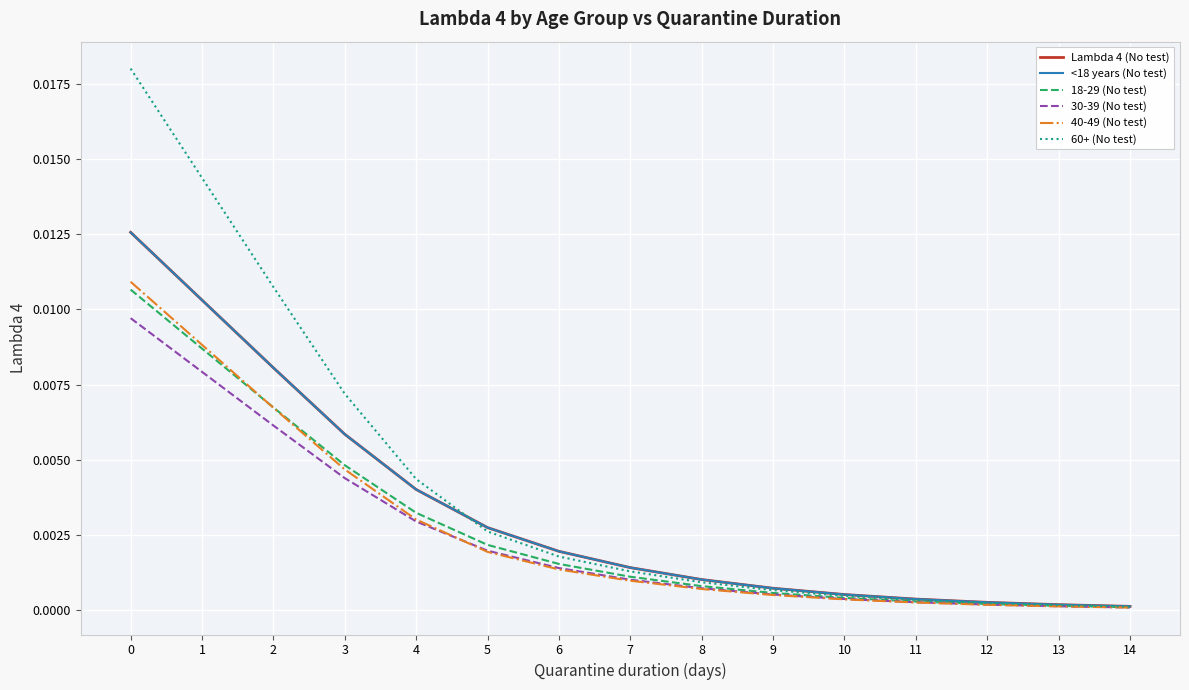

Does the chart display data point markers on the line(s)?

No